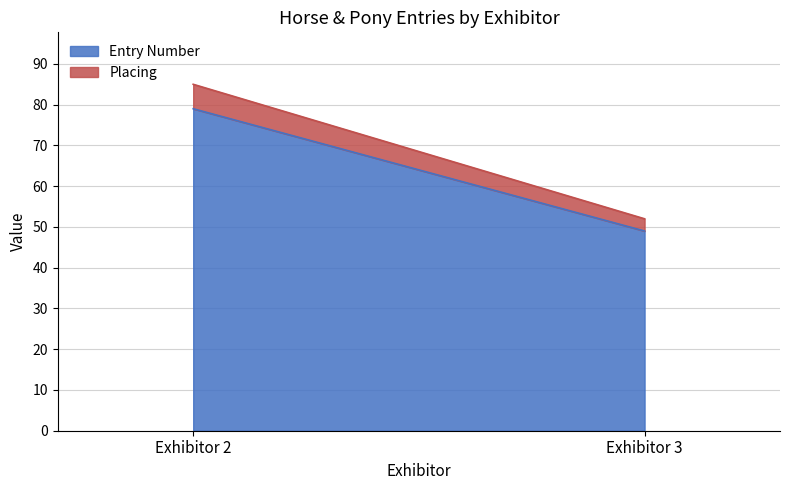

Which series changed the most between 2 and 3?

Entry Number